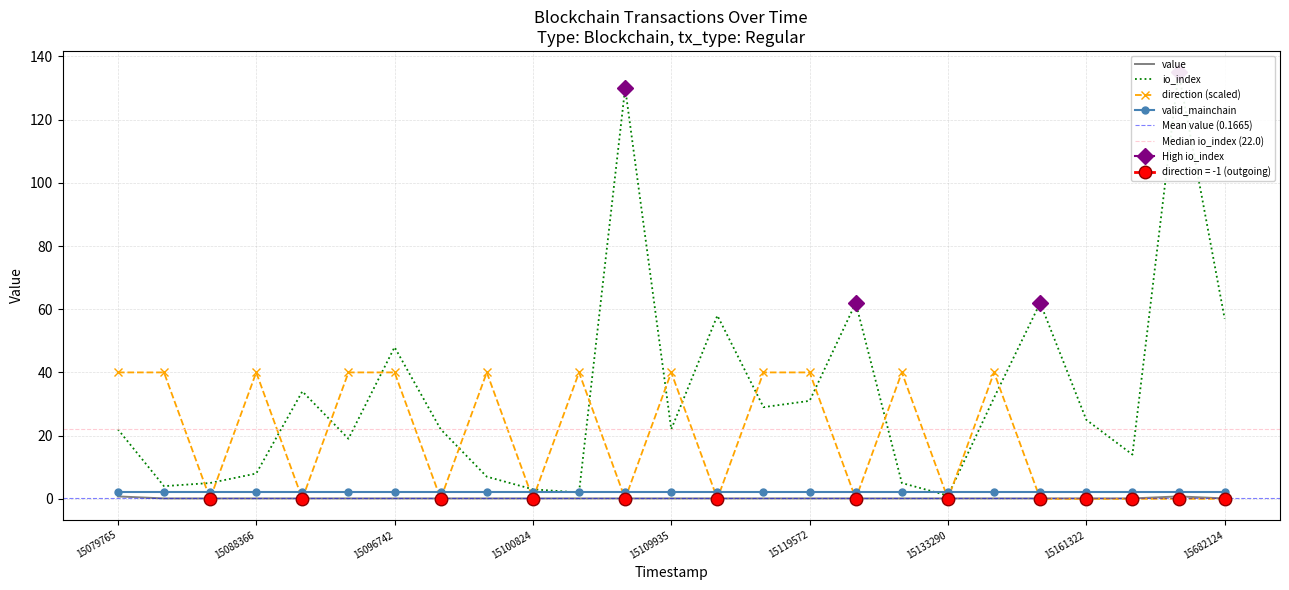

Is it true that direction (scaled) equals 68.1 at 15109935?

False